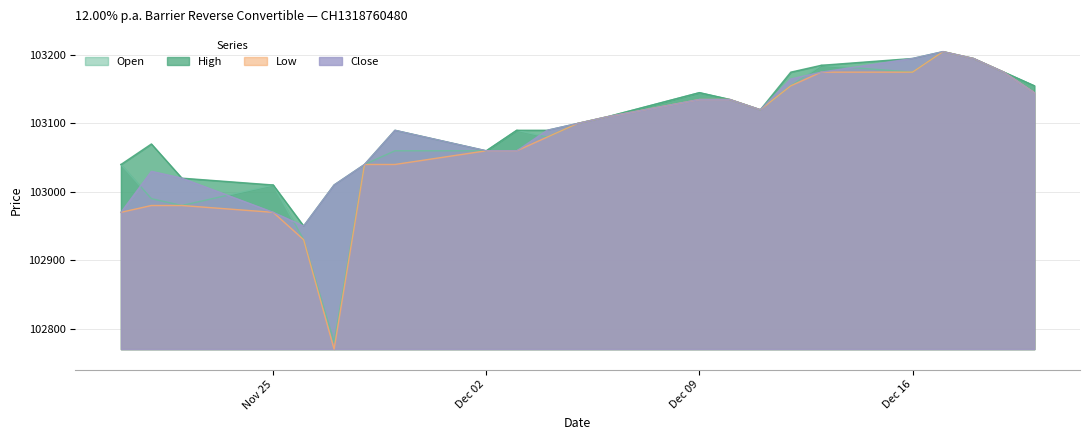

True or false: High has a value of 38943 at Dec 02.

False